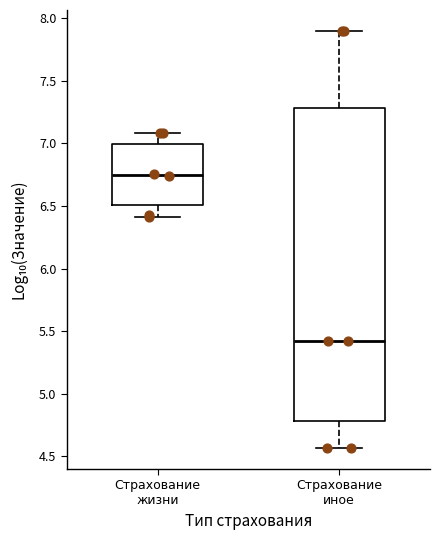

Which box's median line is the highest?

Страхование жизни